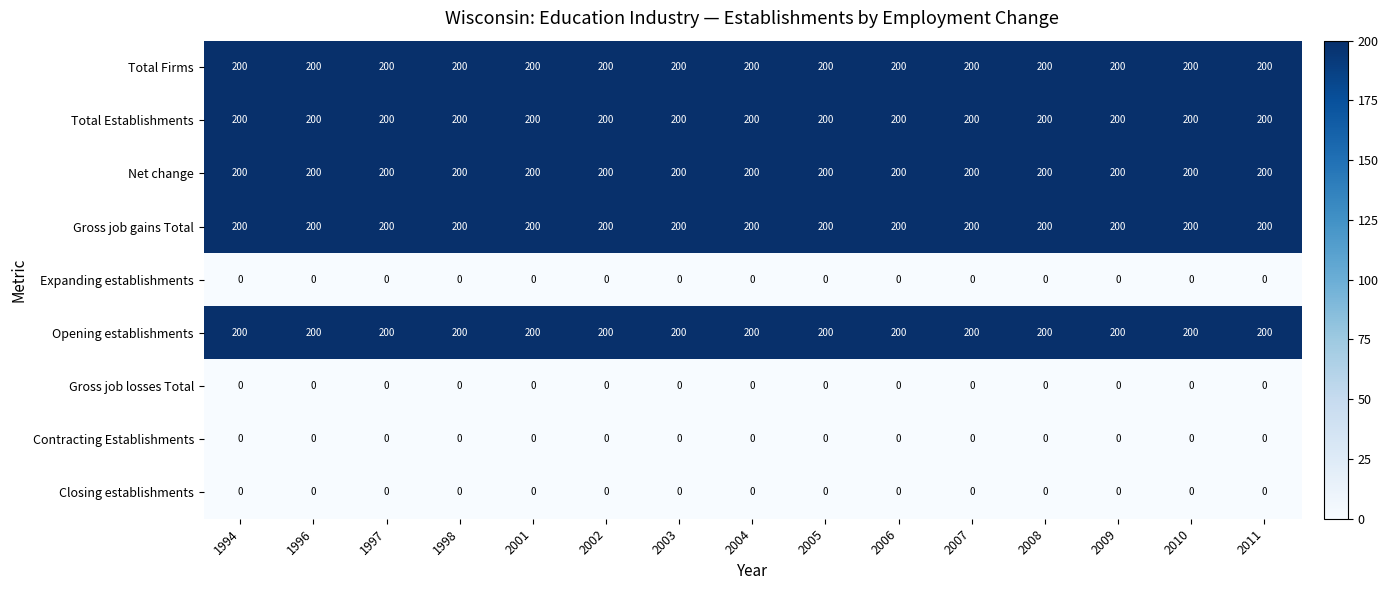

What is the total value across all series at 1994?

1000